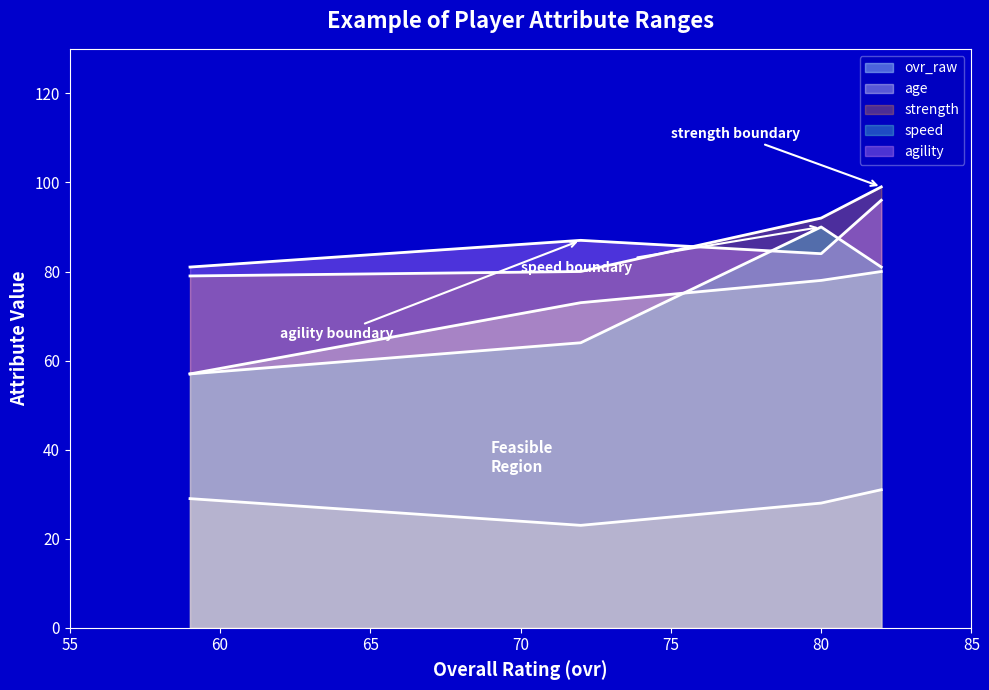

How many intersections are there between agility and speed?

2